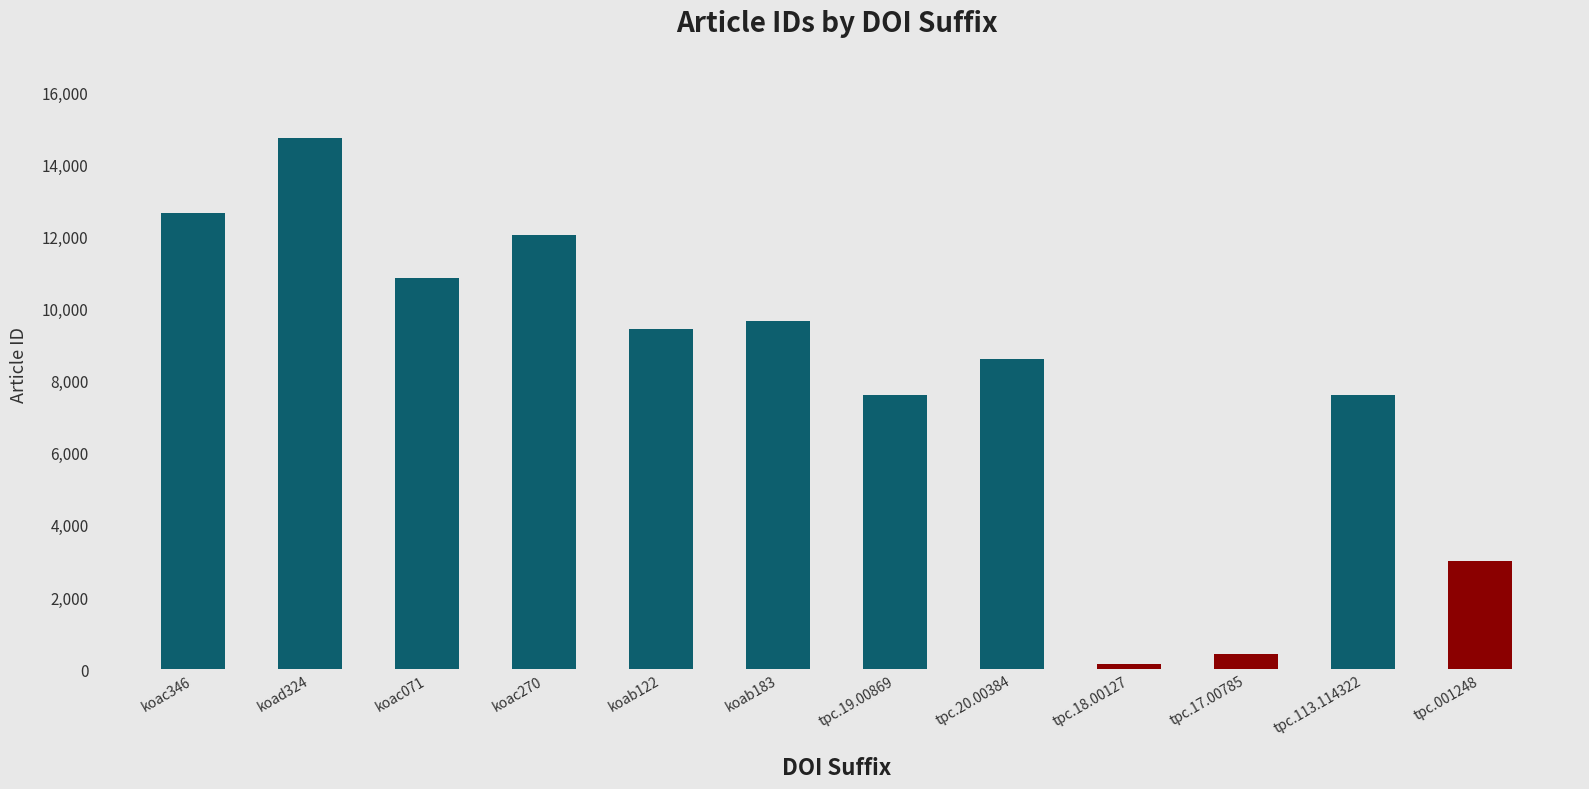

What is the smallest value displayed?

147